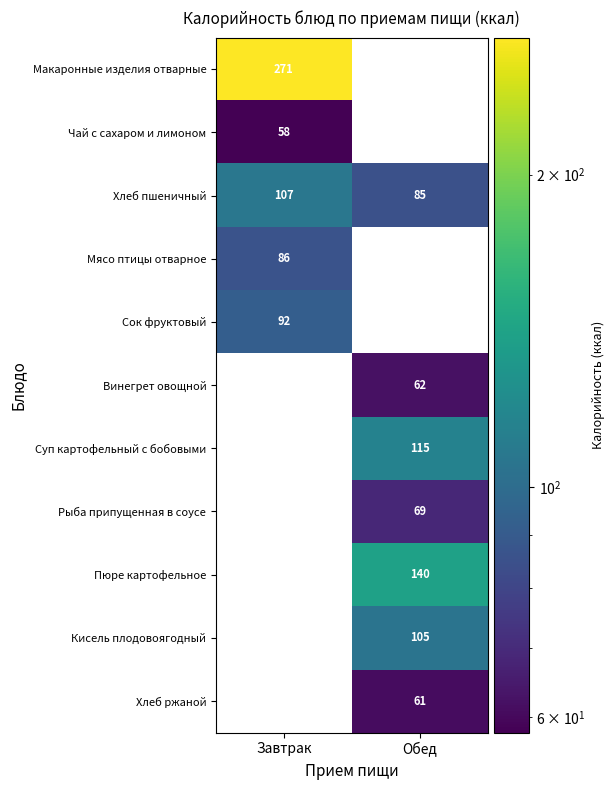

Between Завтрак and Обед, which is larger?

Обед